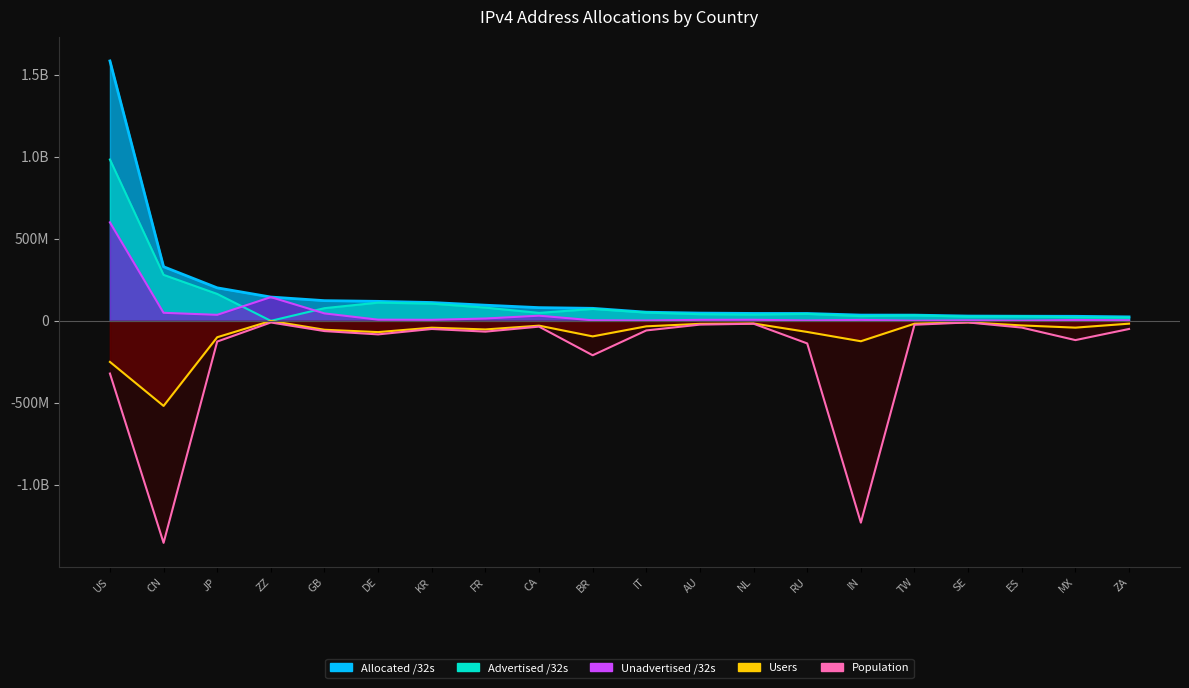

Between ZZ and CA, which is larger?

ZZ